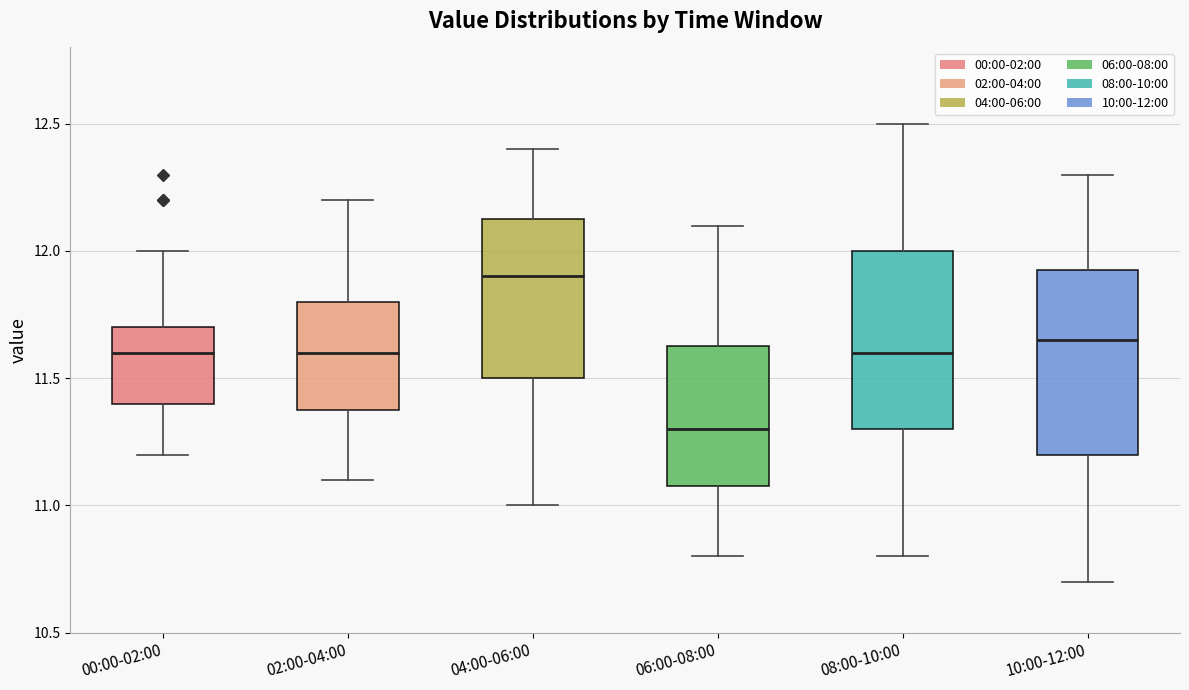

Which box has the highest median line?

04:00-06:00